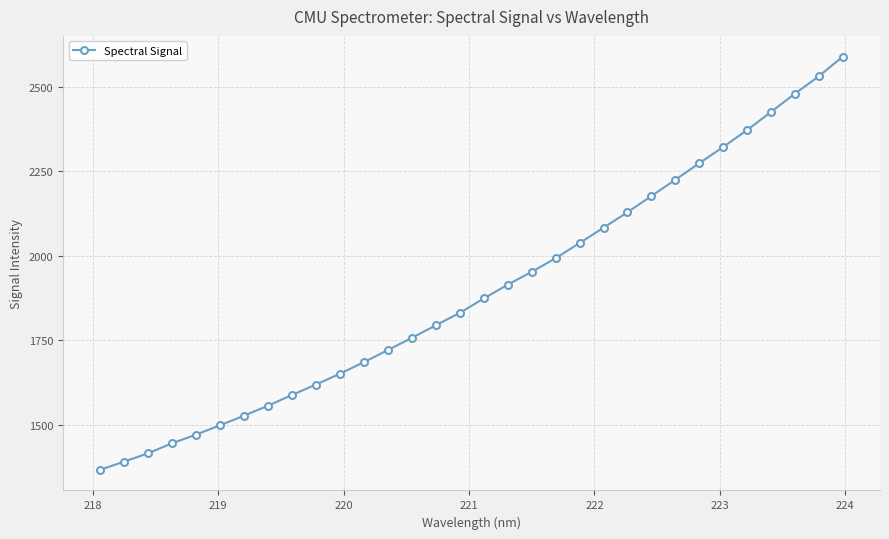

What is the difference between the maximum and second lowest values?

1198.7